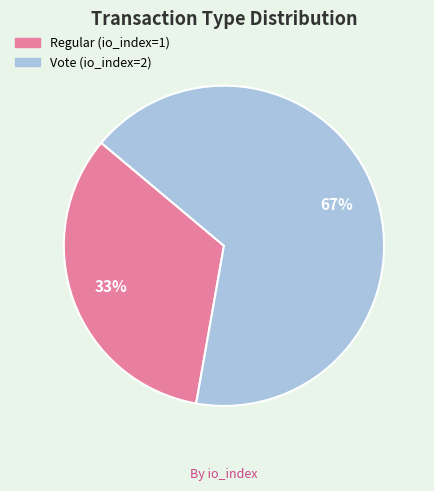

Between Regular and Vote, which is larger?

Vote